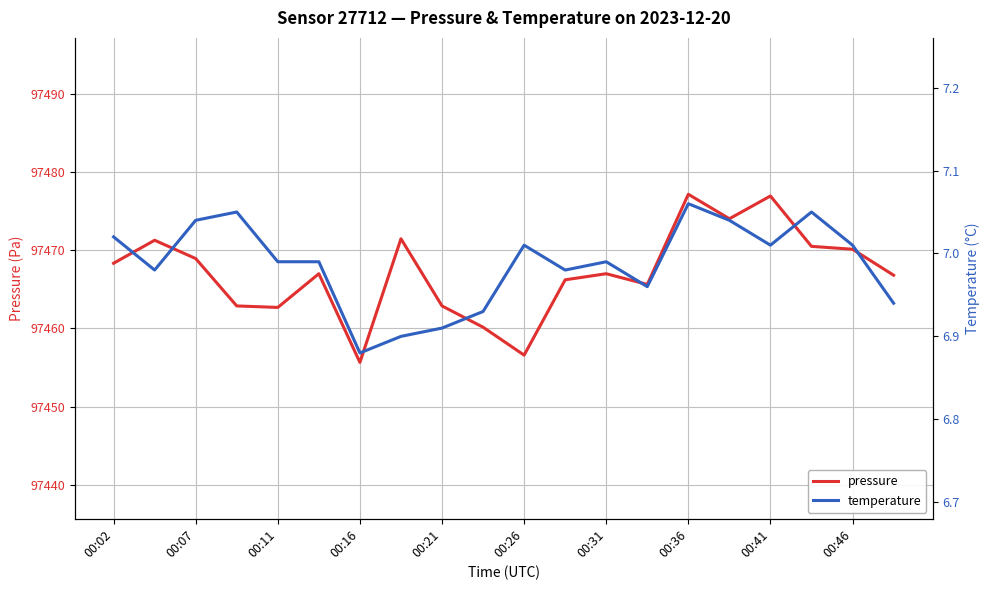

Is it true that pressure equals 65212.7 at 00:07?

False